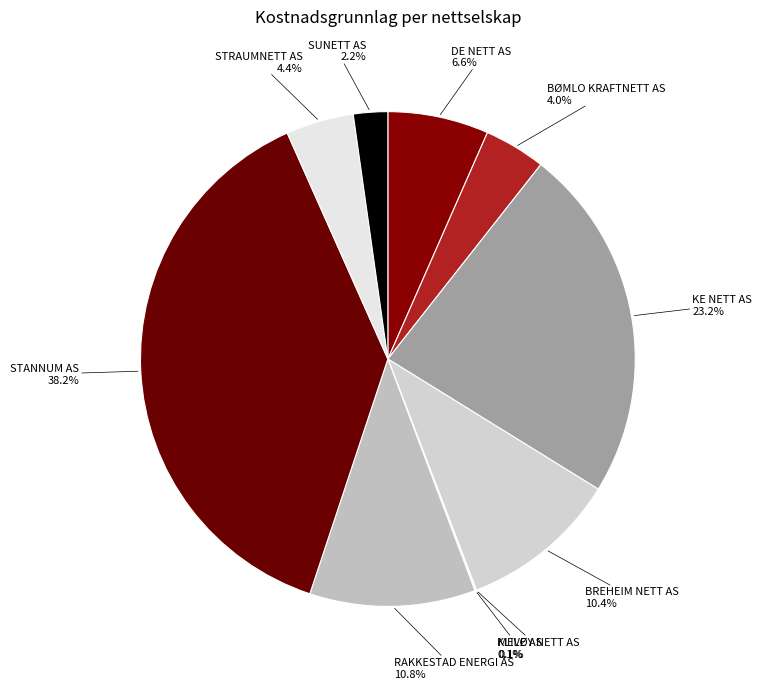

Is the sum of KE NETT AS and BREHEIM NETT AS greater than half?

No